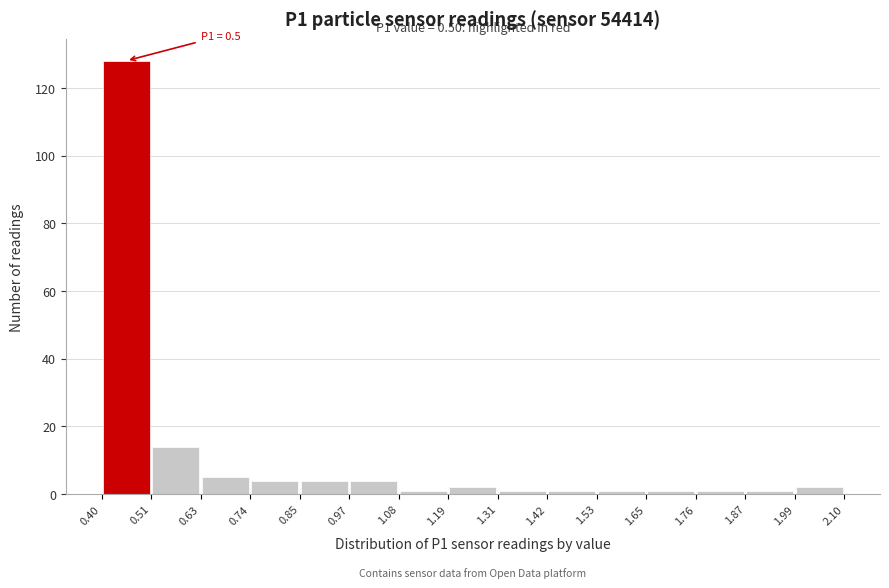

Over which range of the x-axis is the bar tallest?

0.40 to 0.51